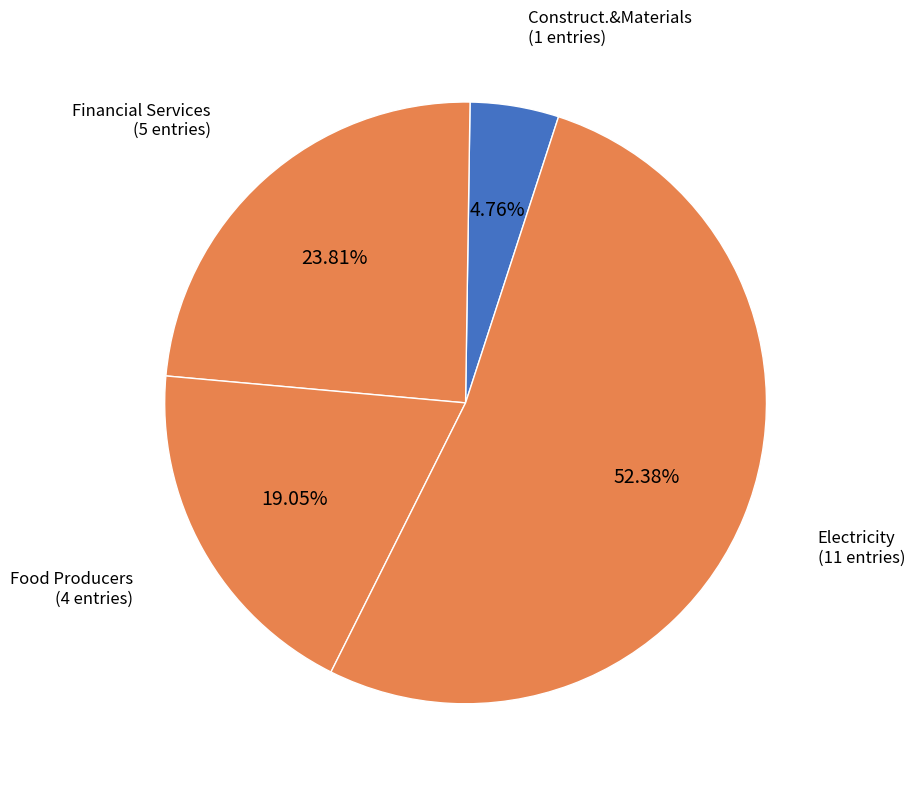

How many slices are in this pie chart?

4